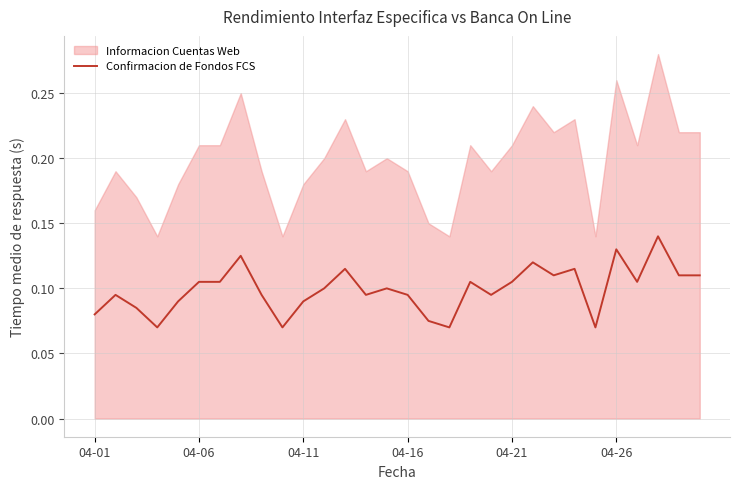

At which category does the chart reach its peak across all series?

27